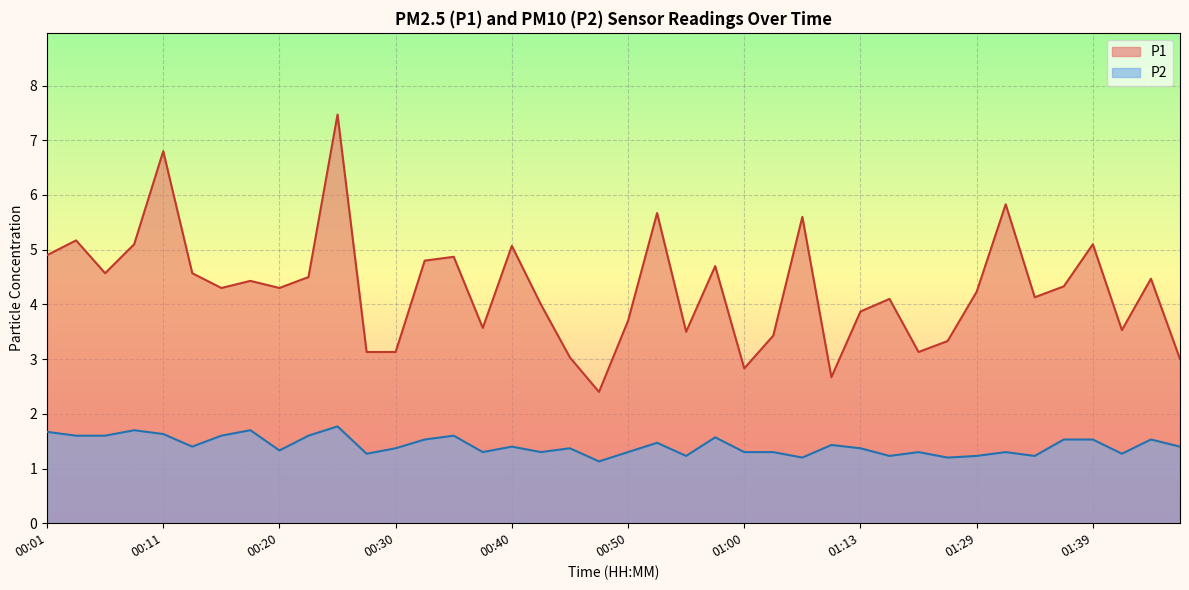

Reading right to left, extract all data points from this chart.

P1: 3.0	4.5	3.5	5.1	4.3	4.1	5.8	4.2	3.3	3.1	4.1	3.9	2.7	5.6	3.4	2.8	4.7	3.5	5.7	3.7	2.4	3.0	4.0	5.1	3.6	4.9	4.8	3.1	3.1	7.5	4.5	4.3	4.4	4.3	4.6	6.8	5.1	4.6	5.2	4.9
P2: 1.4	1.5	1.3	1.5	1.5	1.2	1.3	1.2	1.2	1.3	1.2	1.4	1.4	1.2	1.3	1.3	1.6	1.2	1.5	1.3	1.1	1.4	1.3	1.4	1.3	1.6	1.5	1.4	1.3	1.8	1.6	1.3	1.7	1.6	1.4	1.6	1.7	1.6	1.6	1.7